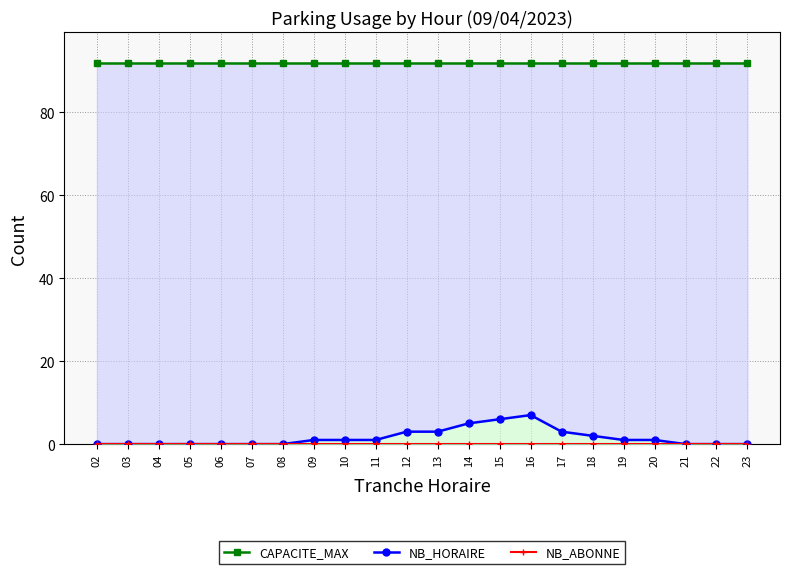

Does the chart display data point markers on the line(s)?

Yes